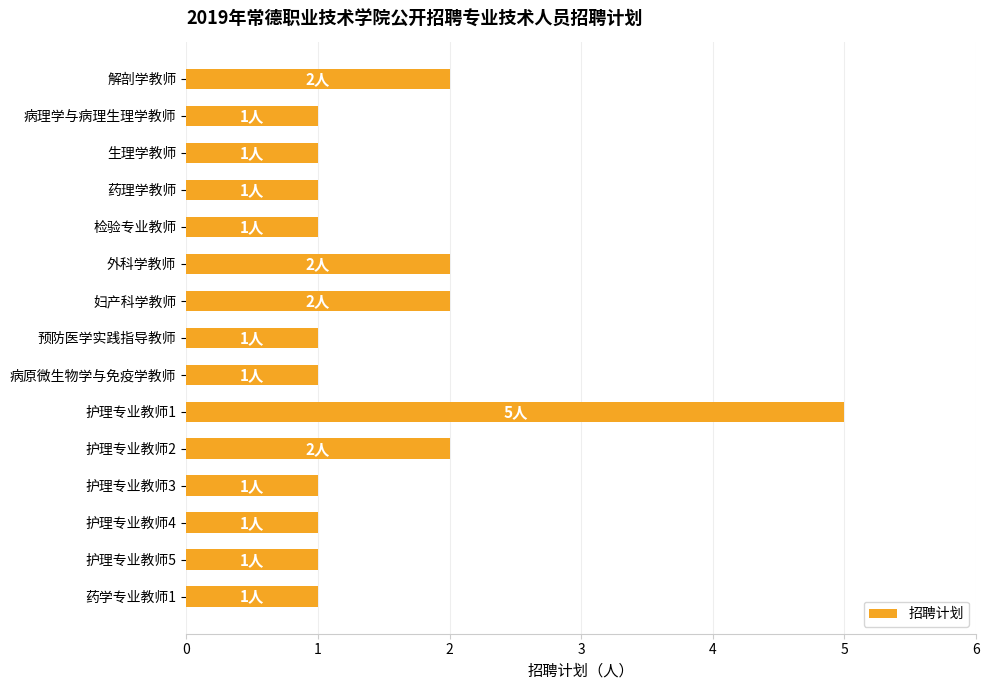

What is the sum of all values?

23